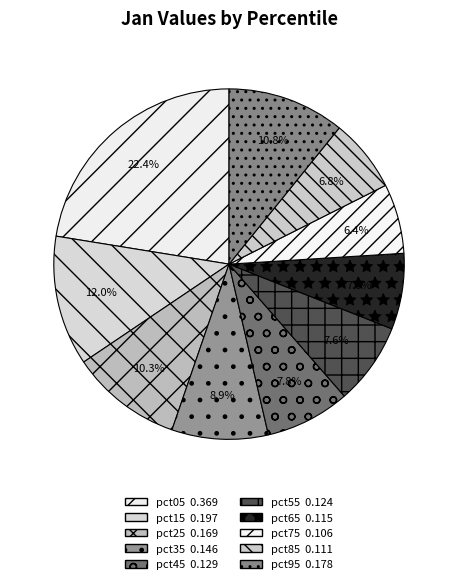

True or false: pct55 accounts for 8% of the total.

True